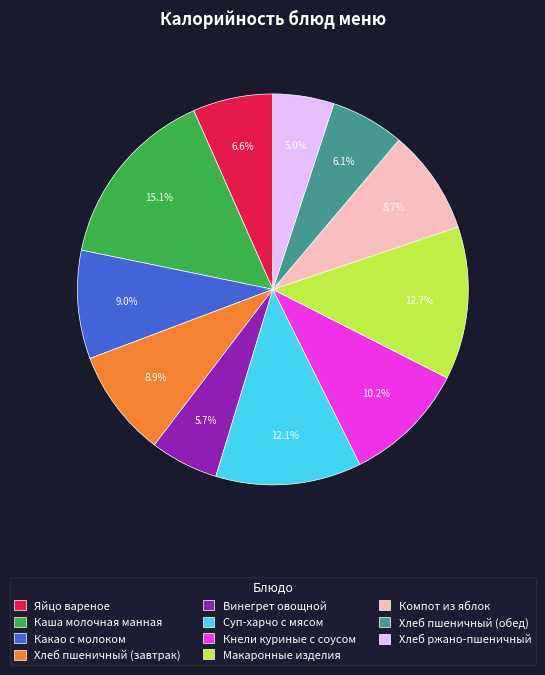

Does any single category account for the majority?

No